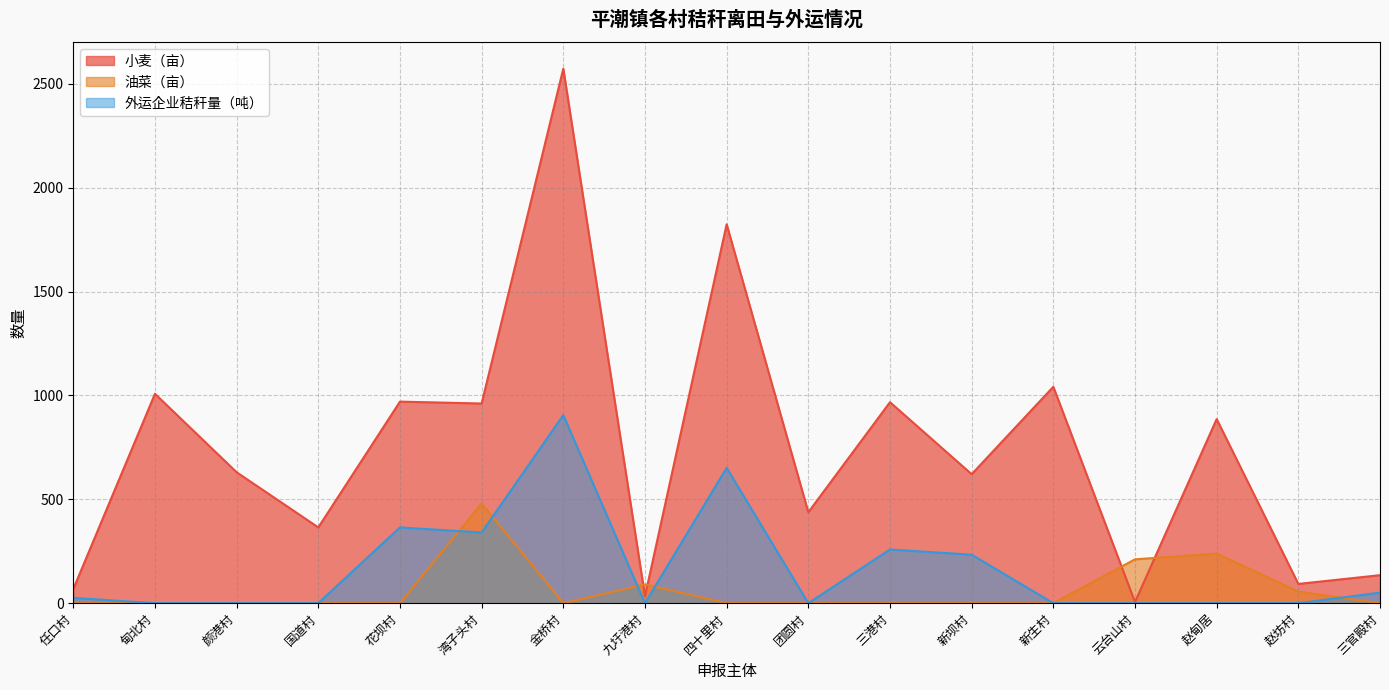

Between 湾子头村 and 新生村, which series saw the biggest shift?

油菜（亩）